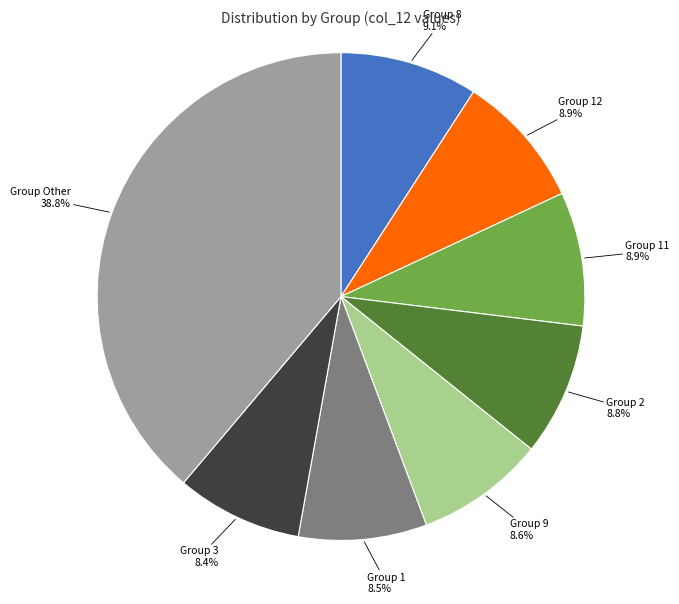

Is there a majority slice in this chart?

No